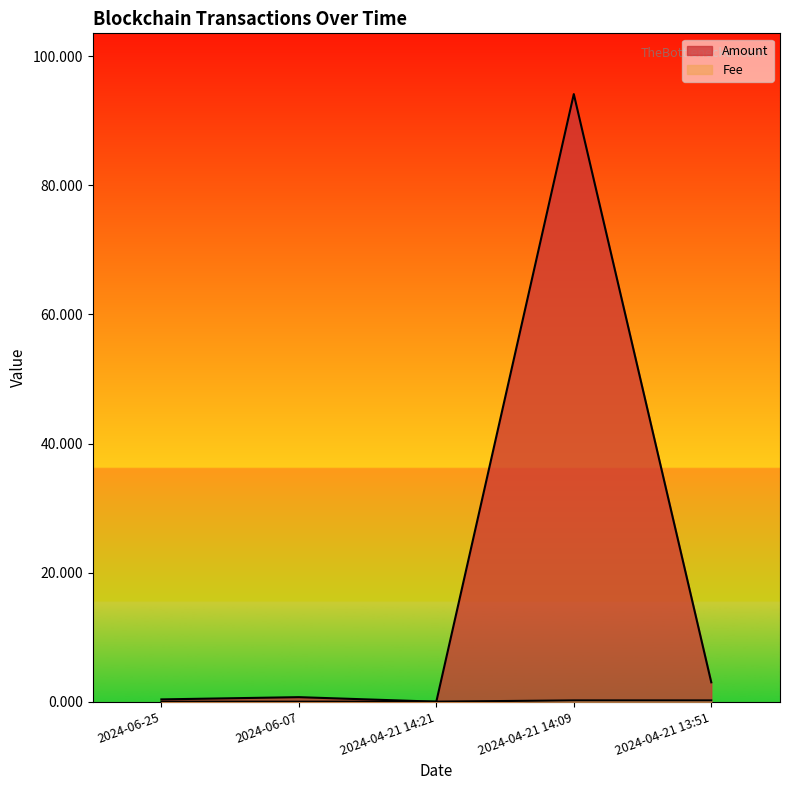

At how many categories does at least one series exceed 84?

1